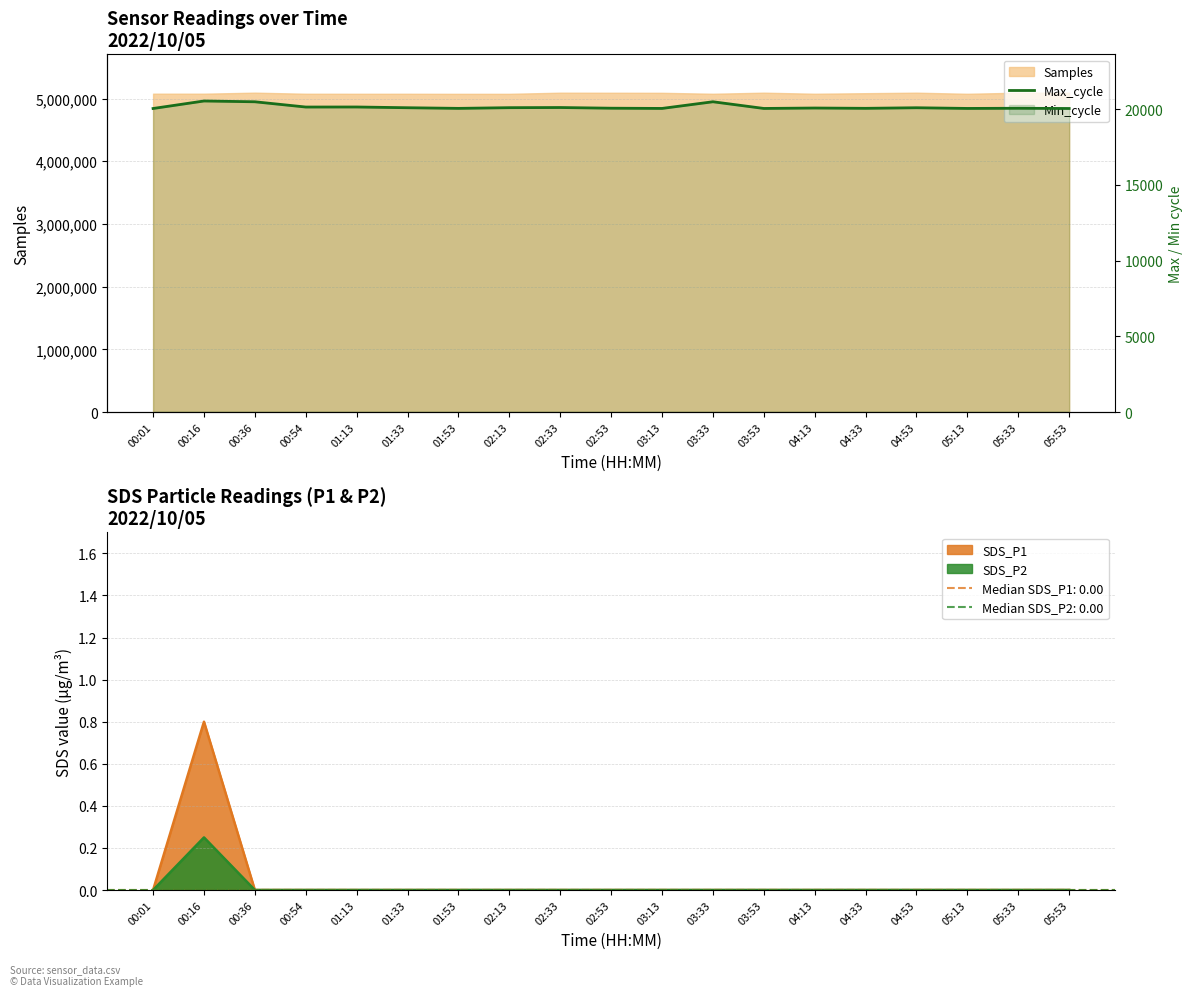

Which category has the highest value in the SDS_P2 series?

00:16